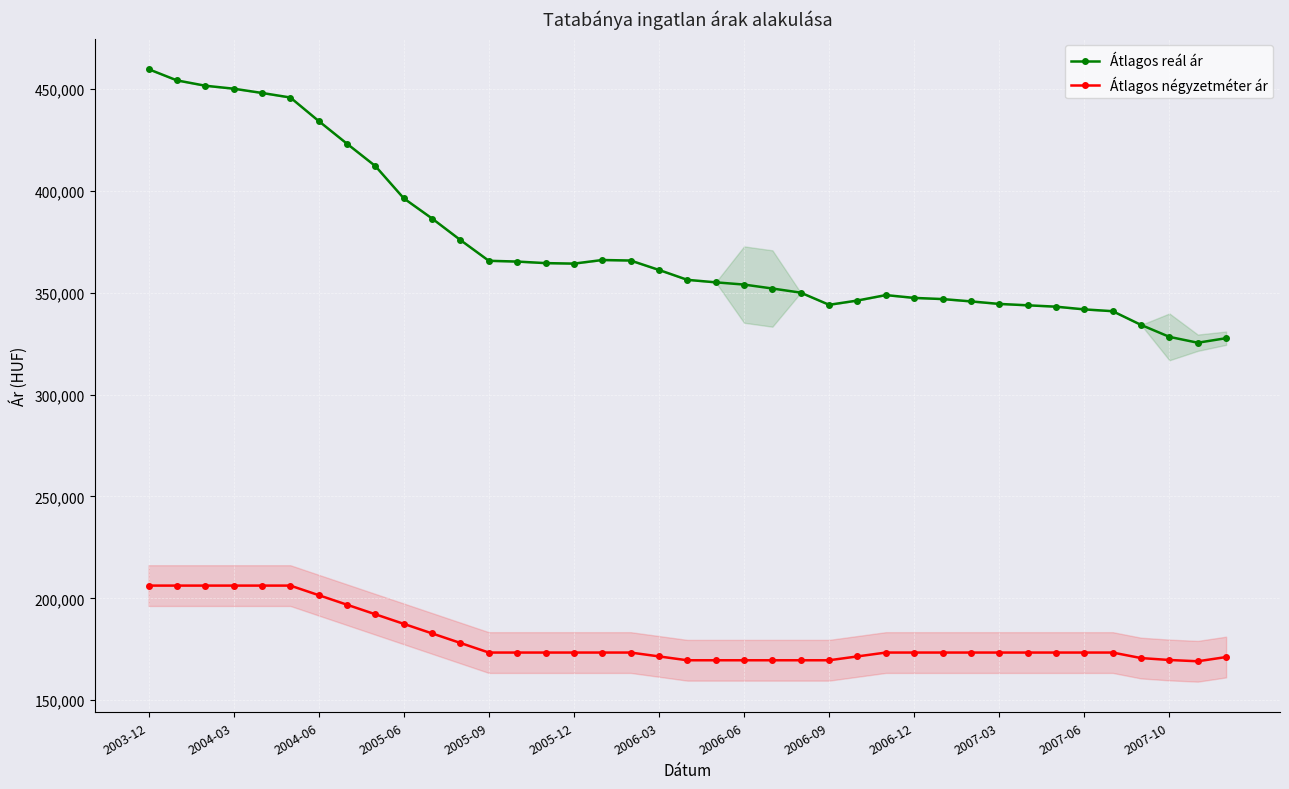

True or false: Átlagos reál ár and Átlagos négyzetméter ár cross at least once.

False